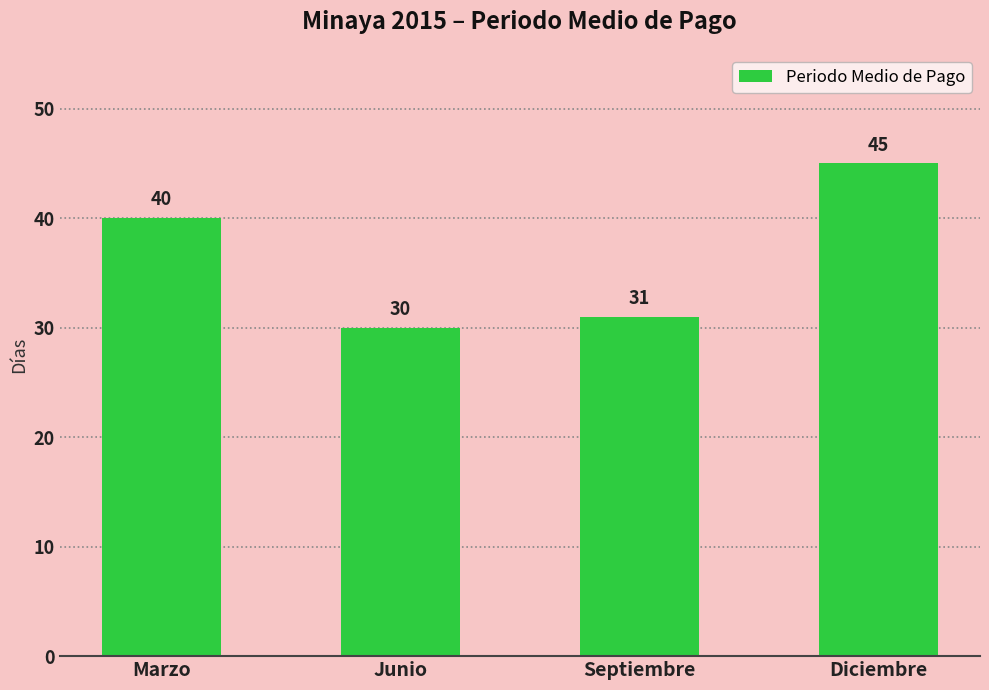

Approximately how many times larger is the value at Septiembre compared to Junio?

1.0